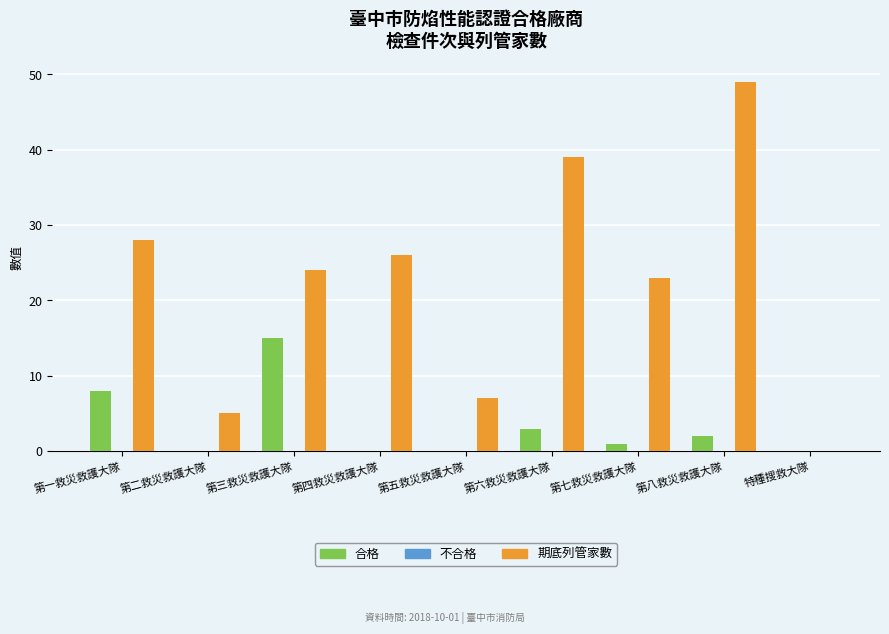

Which category has the highest value in the 合格 series?

第三救災救護大隊